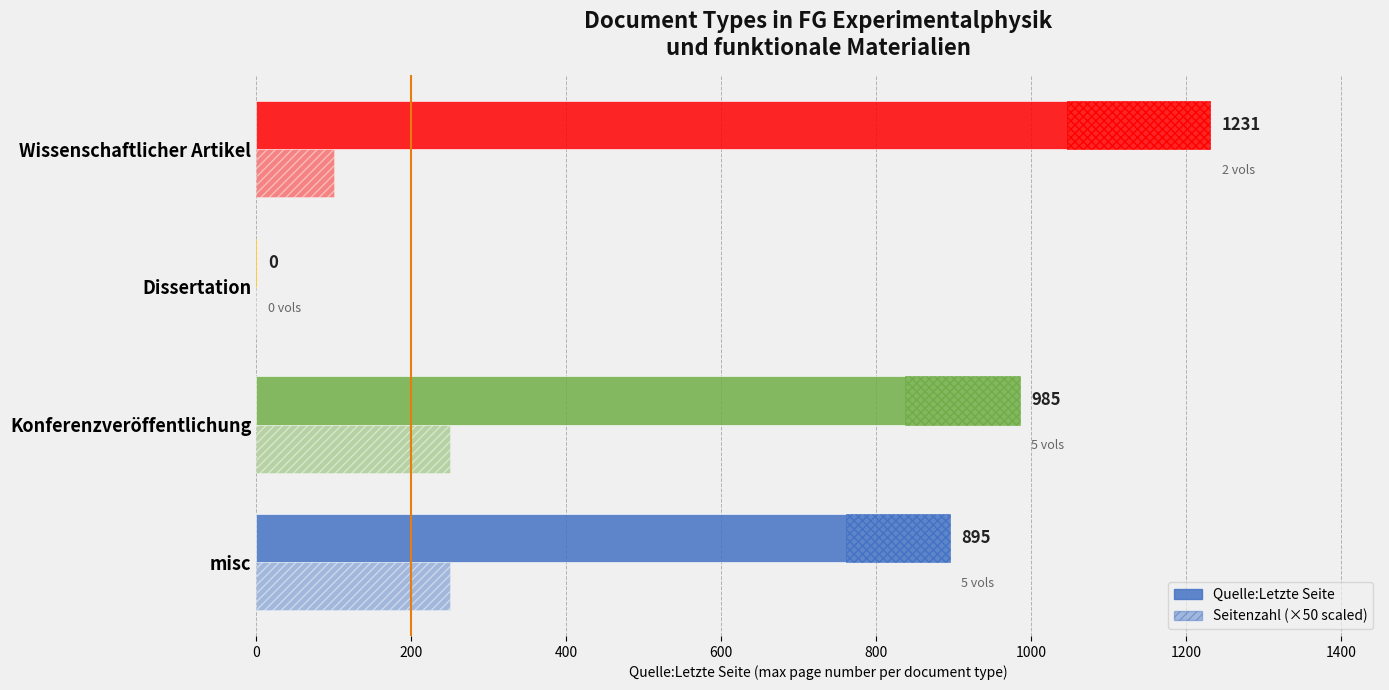

What is the average value of the Quelle:Letzte Seite series?

778